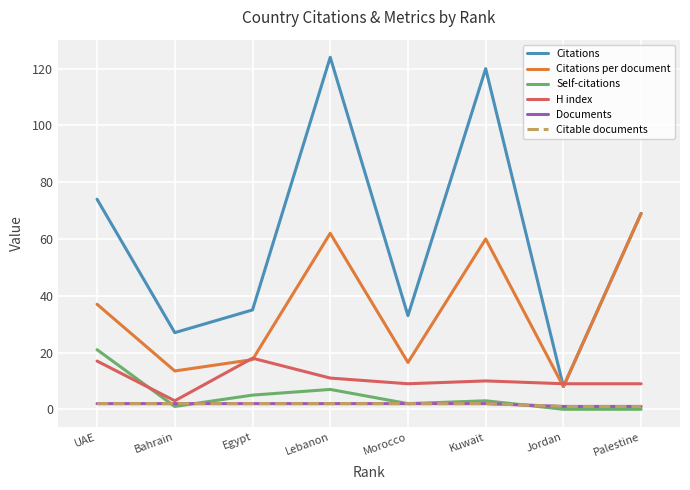

Does the chart have visible grid lines?

Yes